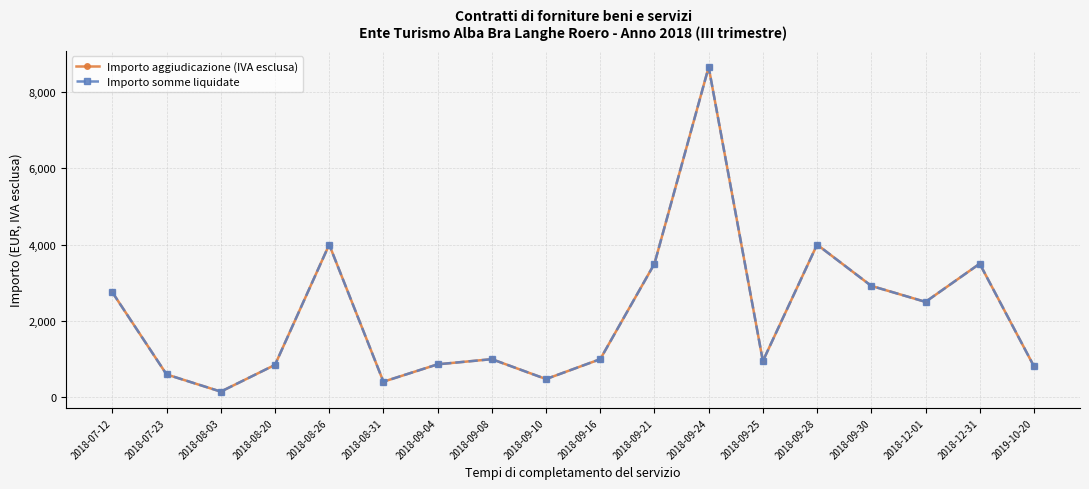

What is the label of the 14th point from the right?

2018-08-26